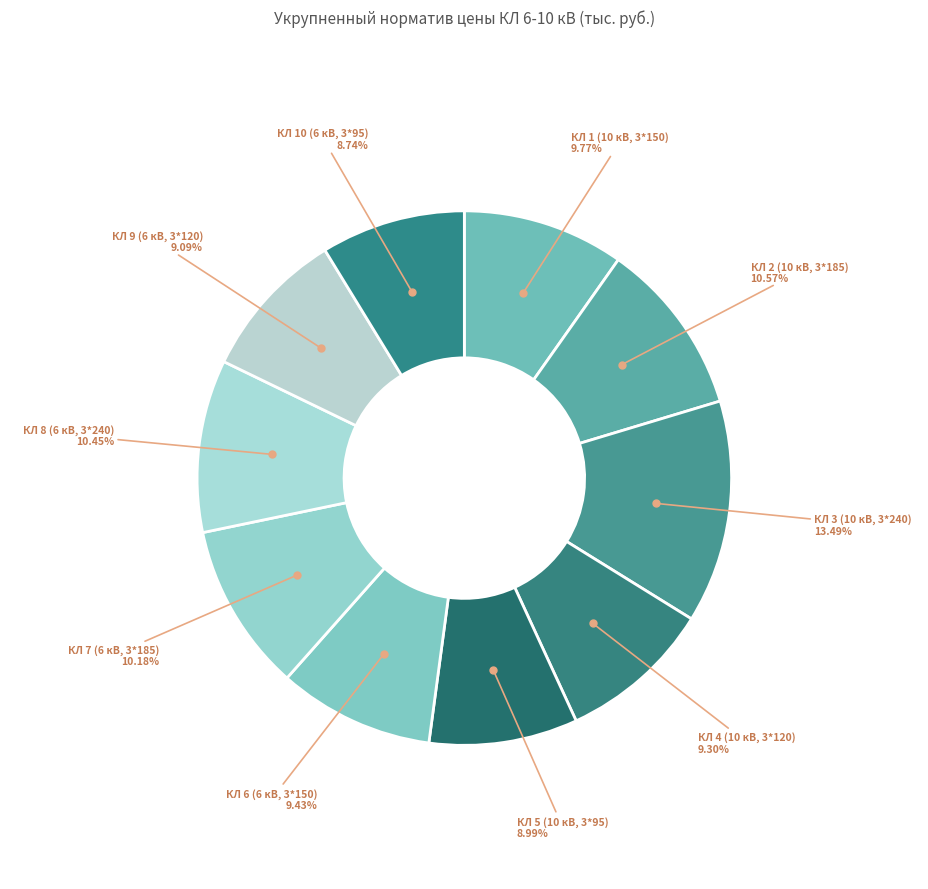

What is the largest slice in the pie chart?

КЛ 3 (10 кВ, 3*240)